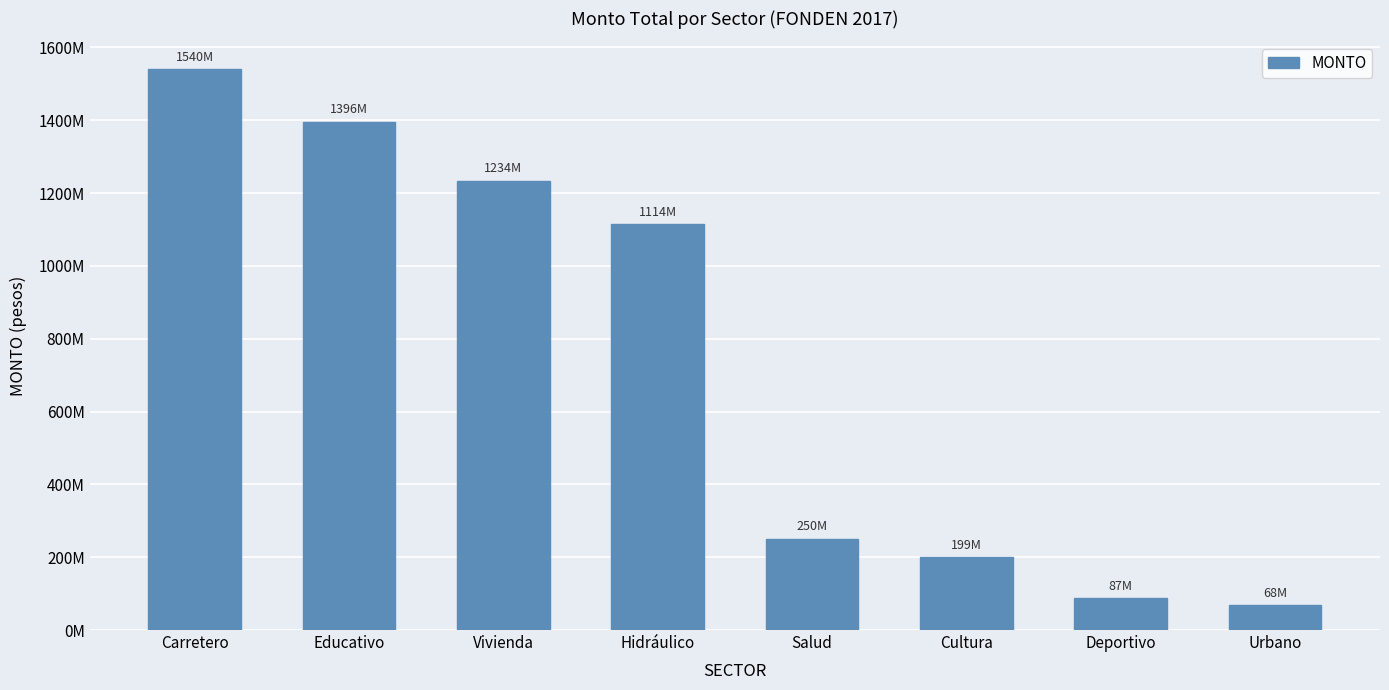

At which category does the chart reach its peak across all series?

Carretero